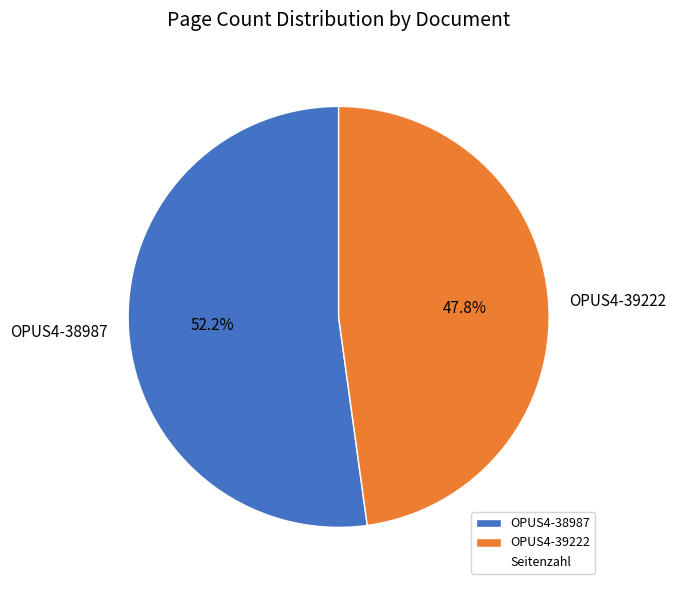

What percentage is the OPUS4-38987 slice, to the nearest percent?

52%